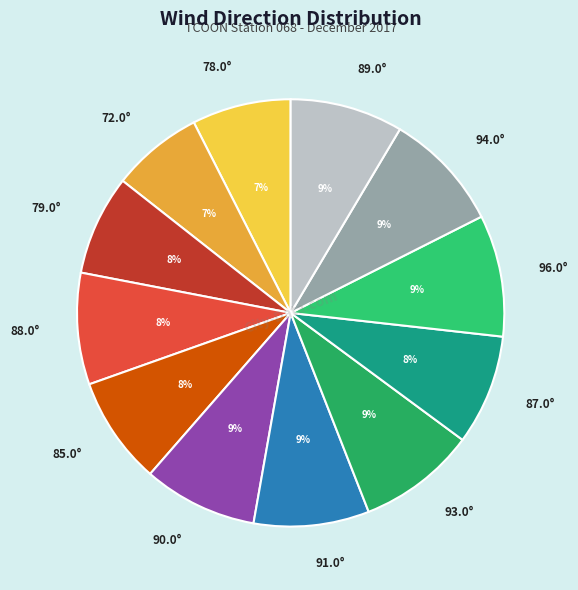

How many segments does this pie chart have?

12